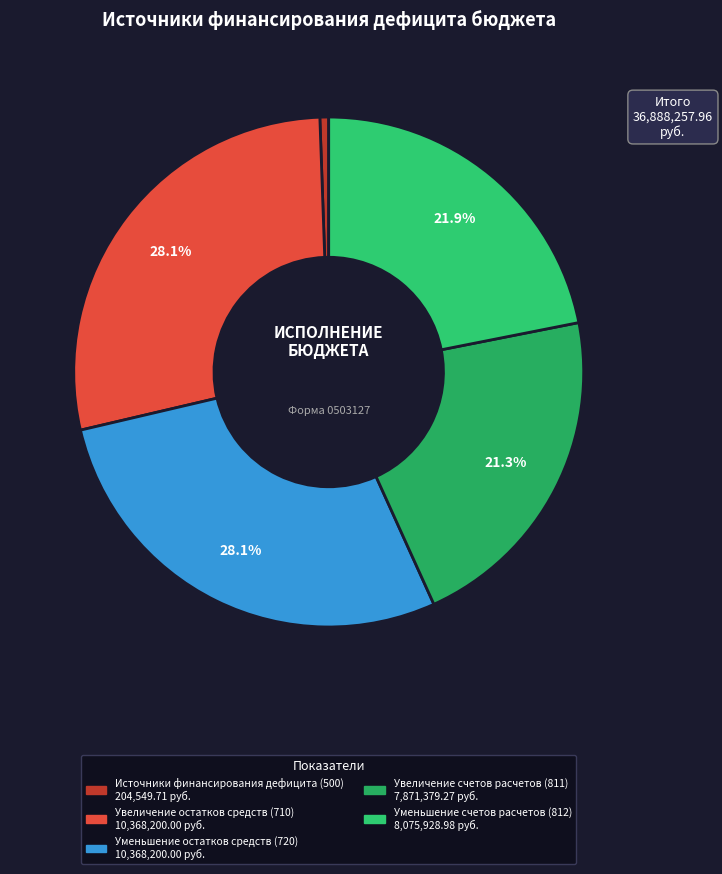

To the nearest percent, what is the difference between the largest and smallest slice percentages?

28%